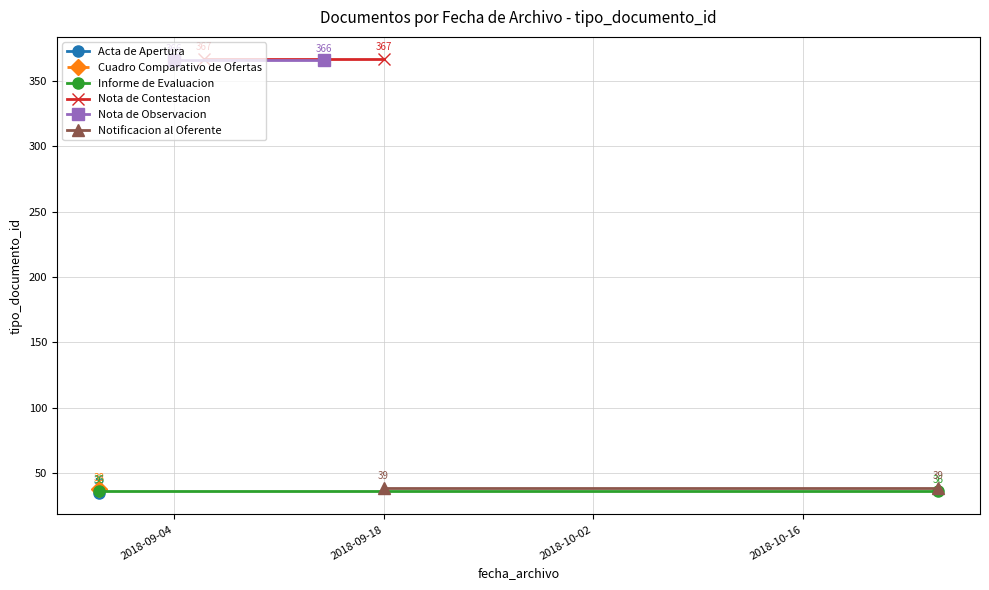

List the labels in order of Nota de Contestacion value, smallest first.

2018-09-04, 2018-09-18